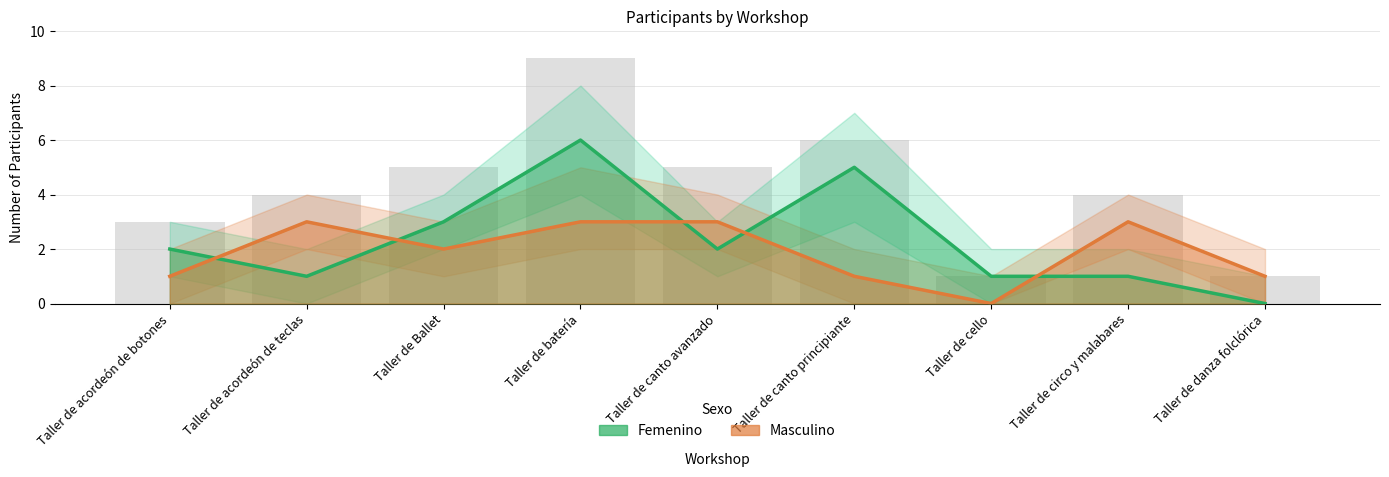

Reading left to right, extract all data points from this chart.

Femenino: Taller de acordeón de botones=2	Taller de acordeón de teclas=1	Taller de Ballet=3	Taller de batería=6	Taller de canto avanzado=2	Taller de canto principiante=5	Taller de cello=1	Taller de circo y malabares=1	Taller de danza folclórica=0
Masculino: Taller de acordeón de botones=1	Taller de acordeón de teclas=3	Taller de Ballet=2	Taller de batería=3	Taller de canto avanzado=3	Taller de canto principiante=1	Taller de cello=0	Taller de circo y malabares=3	Taller de danza folclórica=1